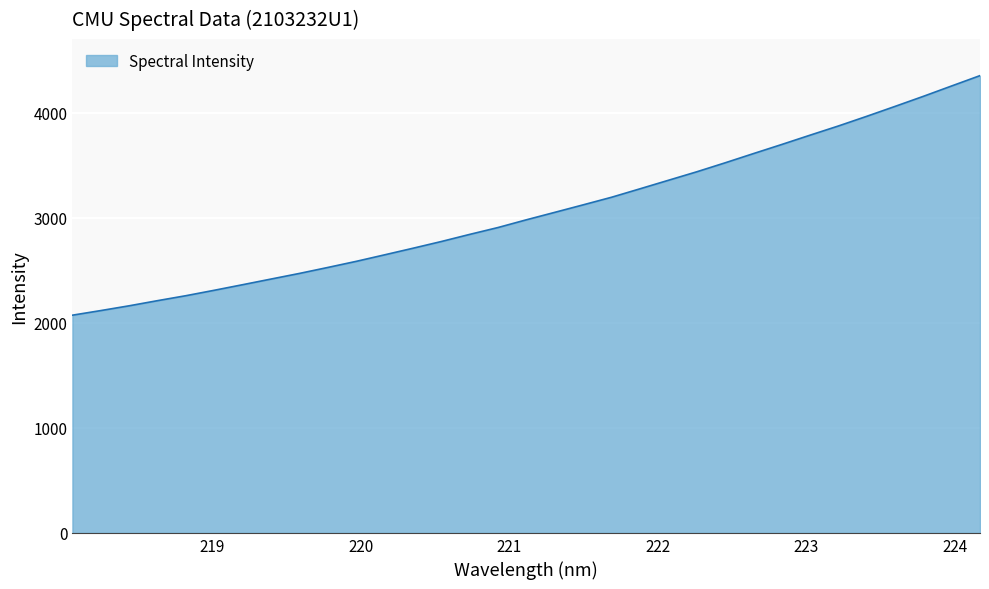

What is the smallest value displayed?

2072.3